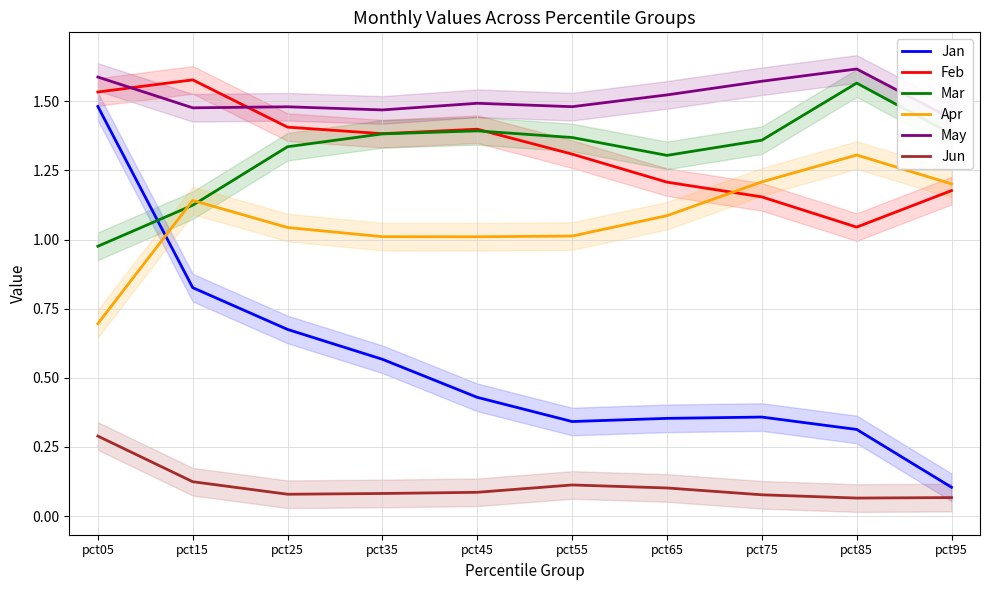

Reading left to right, what are all the values shown in this chart?

Jan: pct05=1.5	pct15=0.8	pct25=0.7	pct35=0.6	pct45=0.4	pct55=0.3	pct65=0.4	pct75=0.4	pct85=0.3	pct95=0.1
Feb: pct05=1.5	pct15=1.6	pct25=1.4	pct35=1.4	pct45=1.4	pct55=1.3	pct65=1.2	pct75=1.2	pct85=1.0	pct95=1.2
Mar: pct05=1.0	pct15=1.1	pct25=1.3	pct35=1.4	pct45=1.4	pct55=1.4	pct65=1.3	pct75=1.4	pct85=1.6	pct95=1.4
Apr: pct05=0.7	pct15=1.1	pct25=1.0	pct35=1.0	pct45=1.0	pct55=1.0	pct65=1.1	pct75=1.2	pct85=1.3	pct95=1.2
May: pct05=1.6	pct15=1.5	pct25=1.5	pct35=1.5	pct45=1.5	pct55=1.5	pct65=1.5	pct75=1.6	pct85=1.6	pct95=1.4
Jun: pct05=0.3	pct15=0.1	pct25=0.1	pct35=0.1	pct45=0.1	pct55=0.1	pct65=0.1	pct75=0.1	pct85=0.1	pct95=0.1